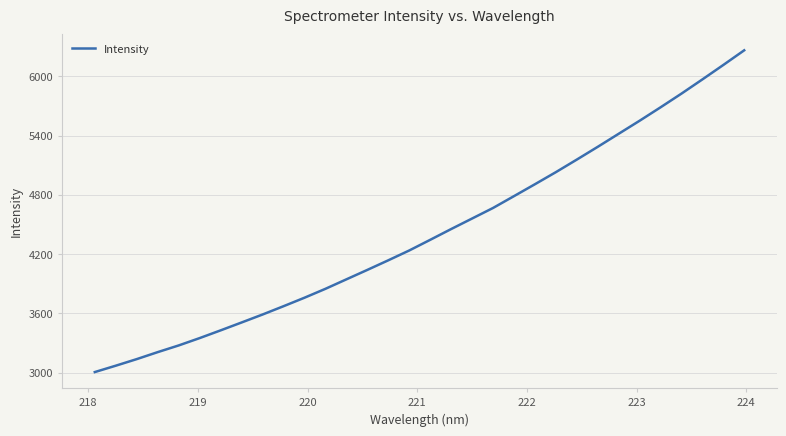

What is the difference between the maximum and minimum values?

3258.4